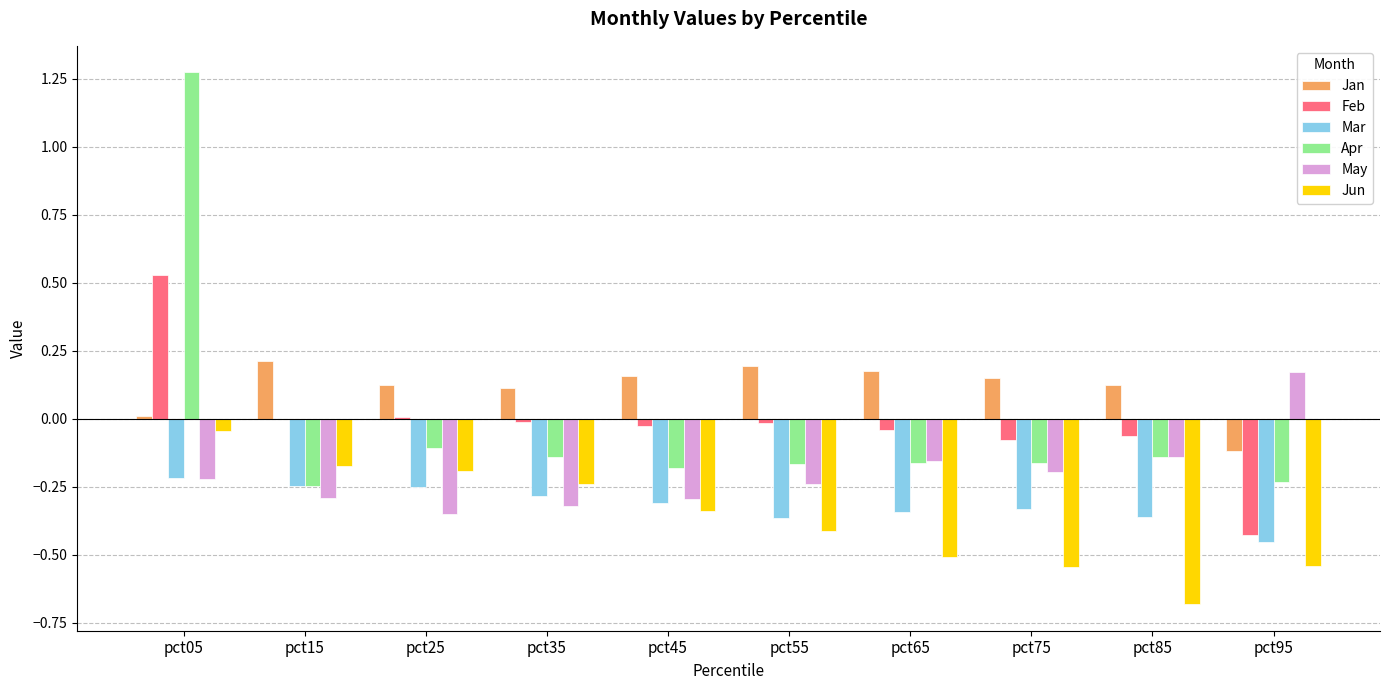

The value of Jun at pct75 is -0.9. True or false?

False